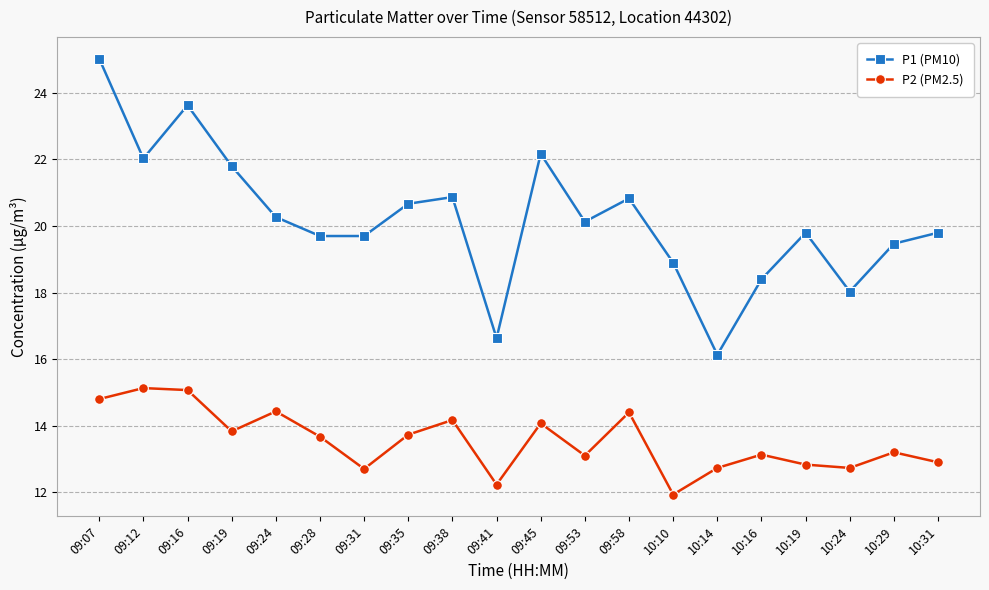

What is the average value of the P2 (PM2.5) series?

13.5